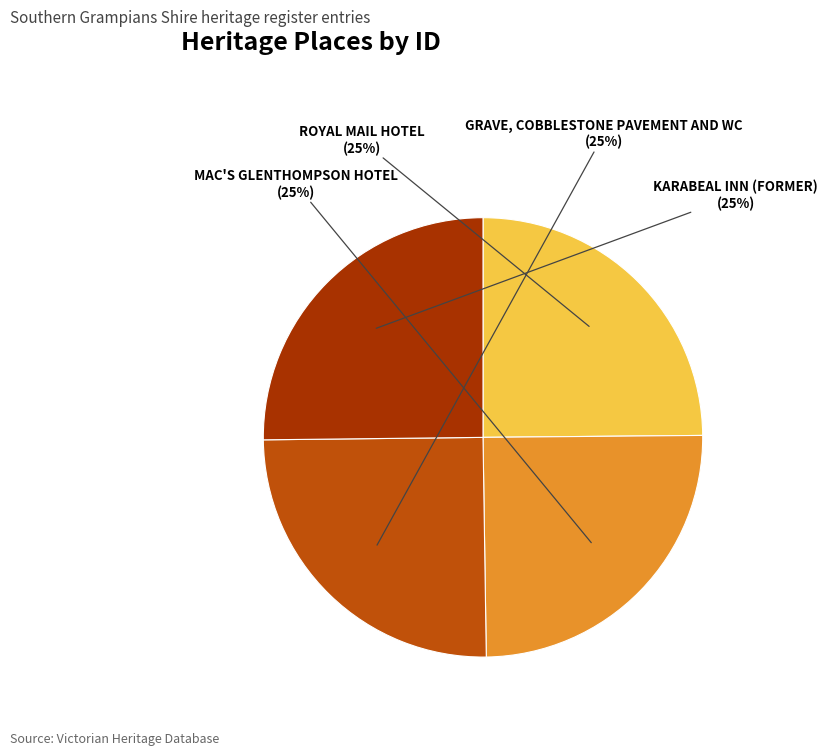

Is it true that ROYAL MAIL HOTEL is 25% of the pie?

True